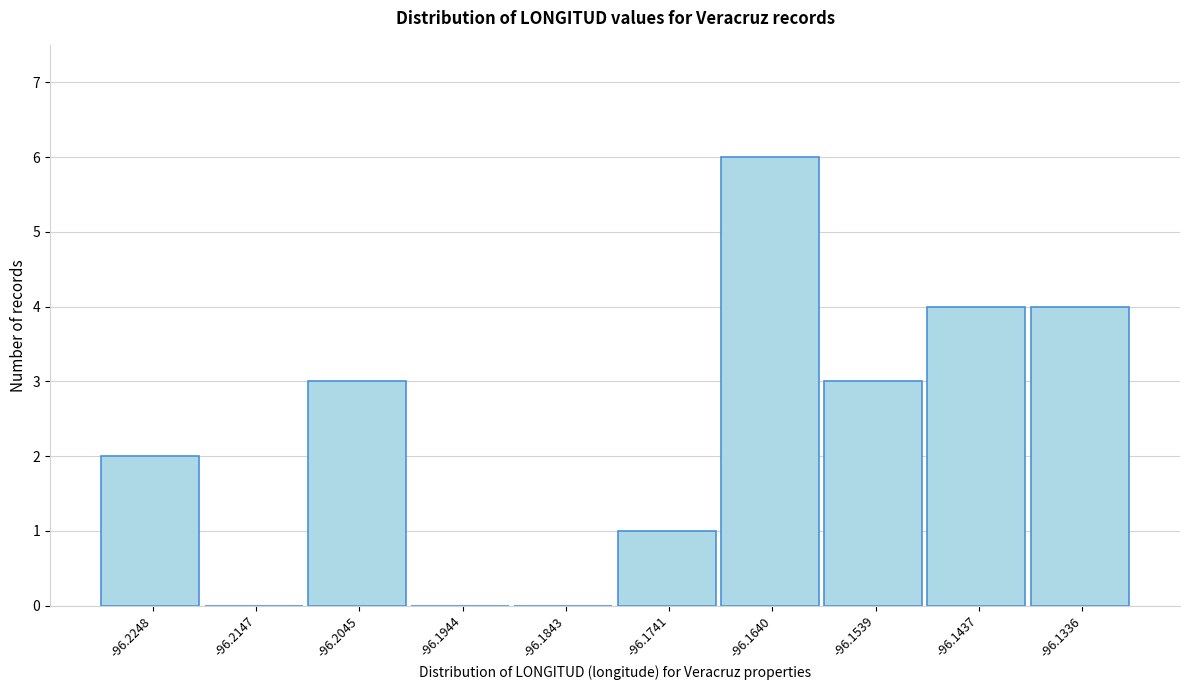

Reading left to right, transcribe all the data shown in this chart.

-96.2248=2	-96.2147=0	-96.2045=3	-96.1944=0	-96.1843=0	-96.1741=1	-96.1640=6	-96.1539=3	-96.1437=4	-96.1336=4